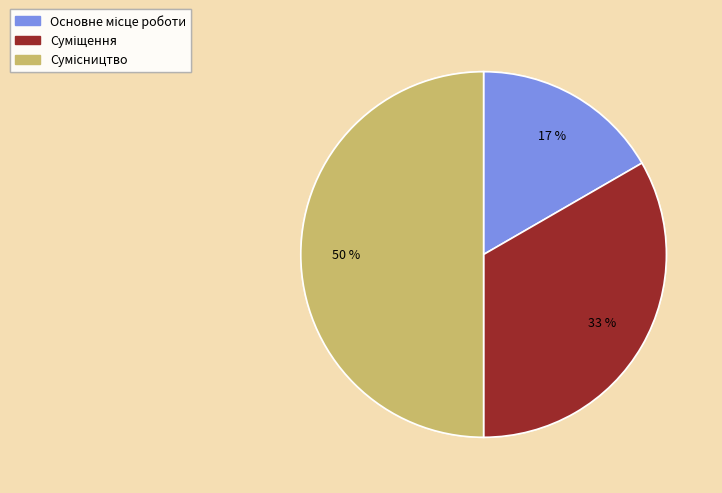

To the nearest percent, what is the average slice percentage?

33%